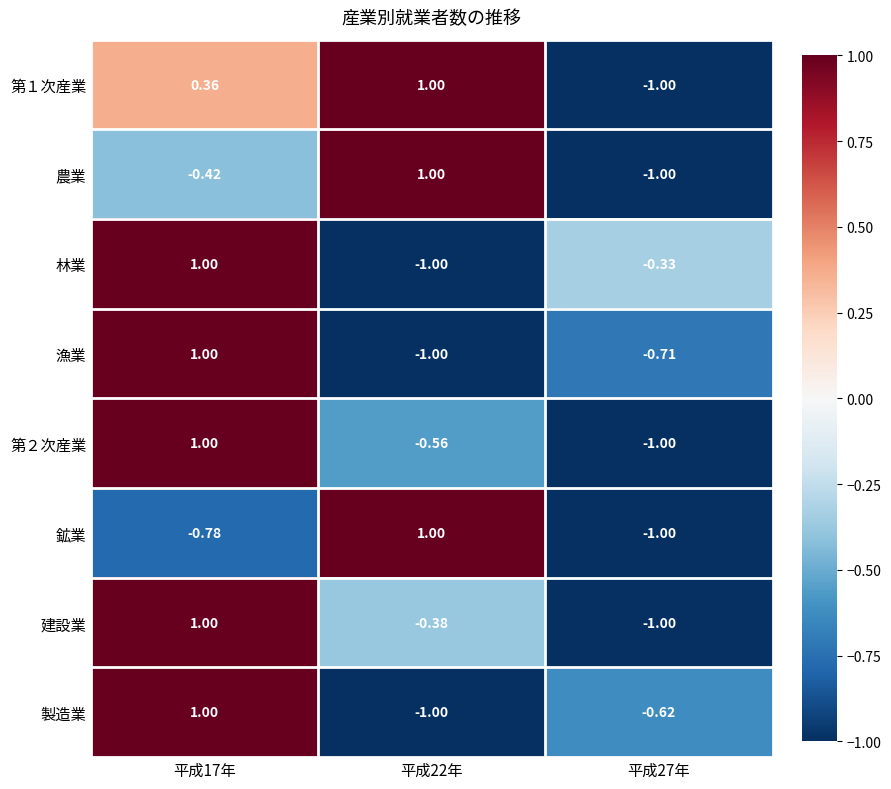

Is the value of 鉱業 at 平成17年 greater than the value of 林業 at 平成22年?

Yes